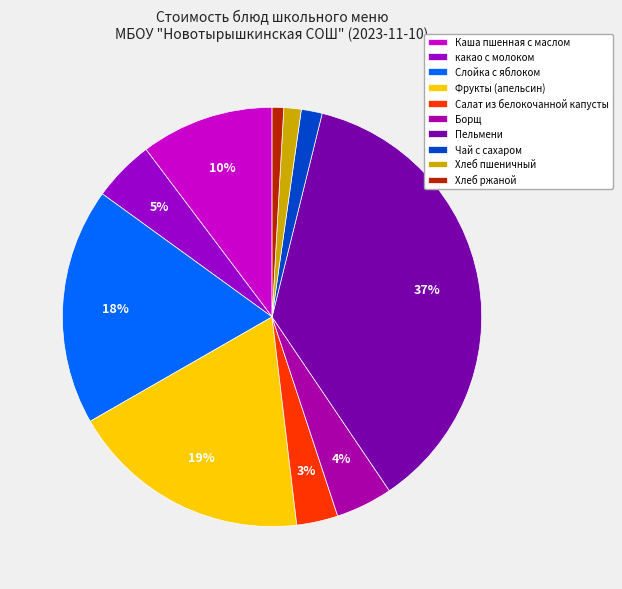

To the nearest percent, what is the difference between the largest and smallest slice percentages?

36%